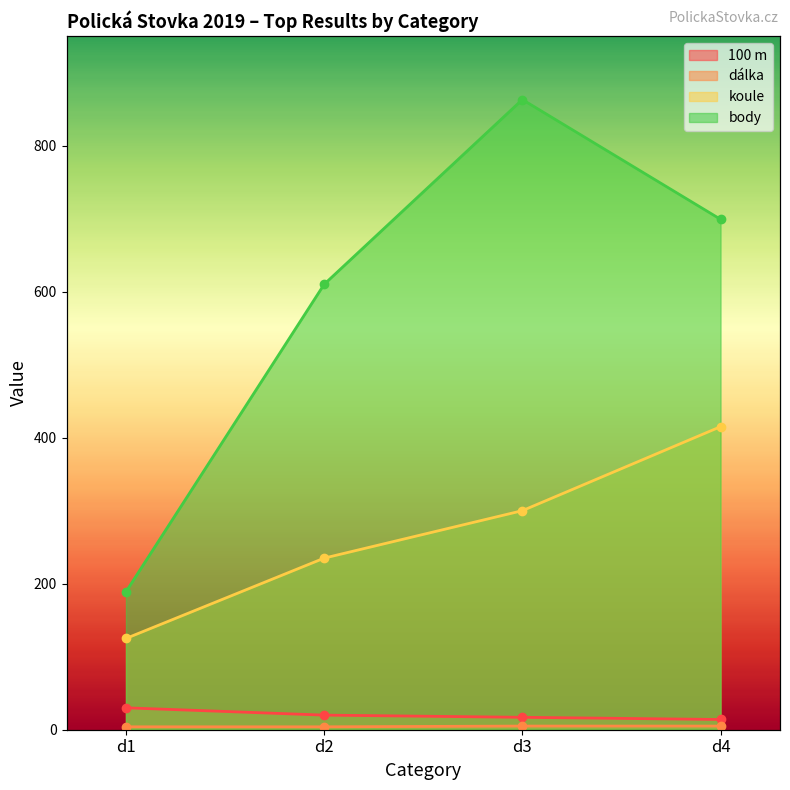

At which category is the sum across all series the highest?

d3